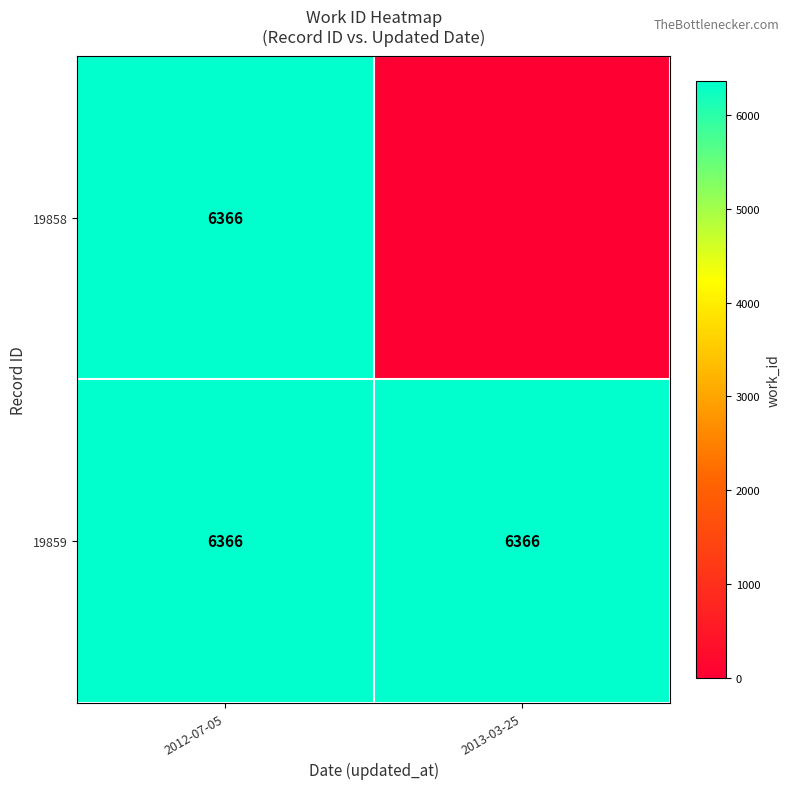

What is the total value across all series at 2013-03-25?

6366